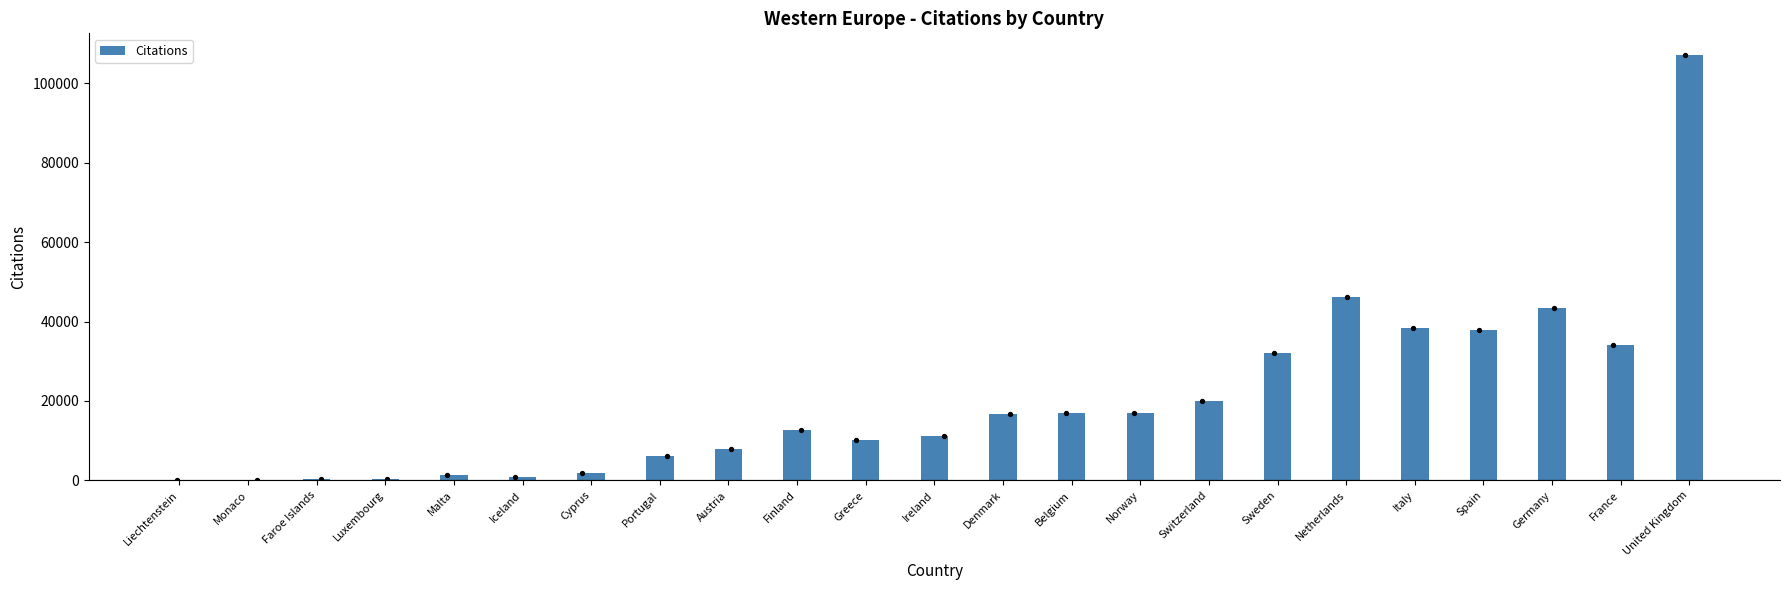

Between Switzerland and Sweden, which is larger?

Sweden